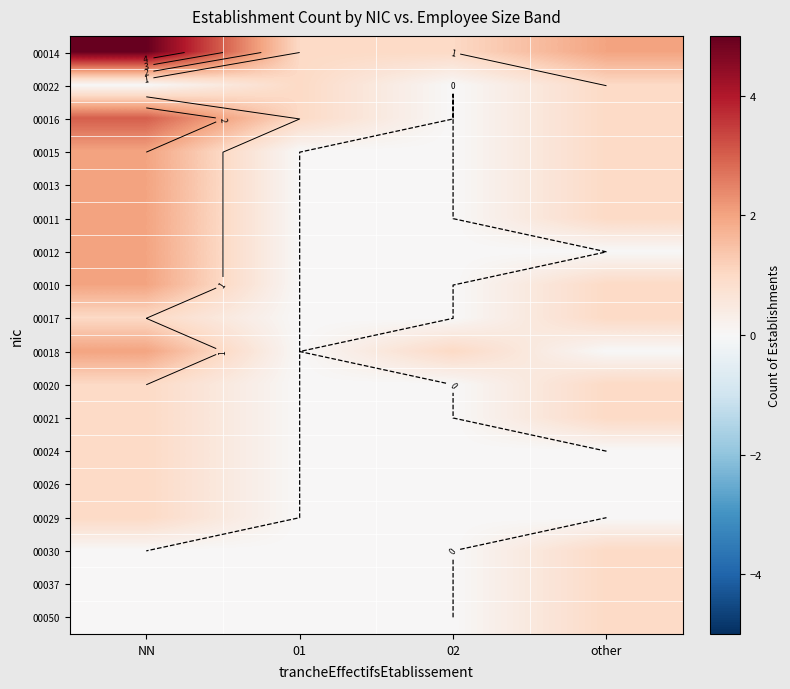

Is it true that 00015 equals 1 at other?

True